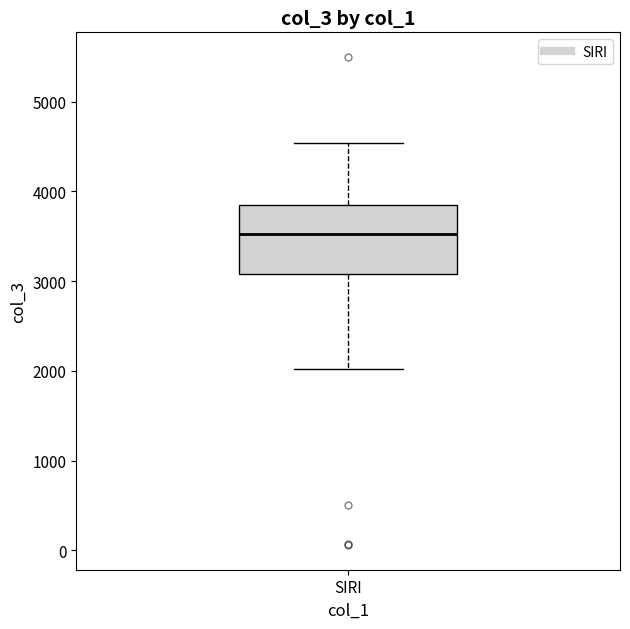

Read this box plot against the y-axis: the position of the median line, the range covered by the box, and the ends of both whiskers. The values are not printed on the chart, so give them approximately, as read against the axis.

median 3500, box 3100 to 3800, whiskers 2000 to 4500